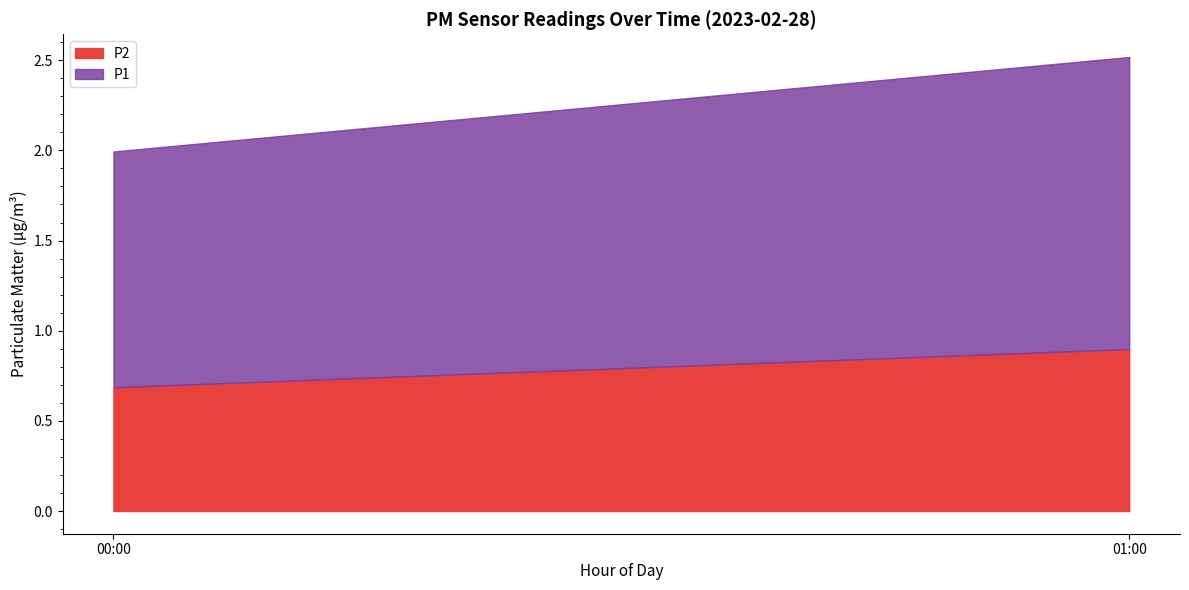

How many lines are shown in the chart?

2